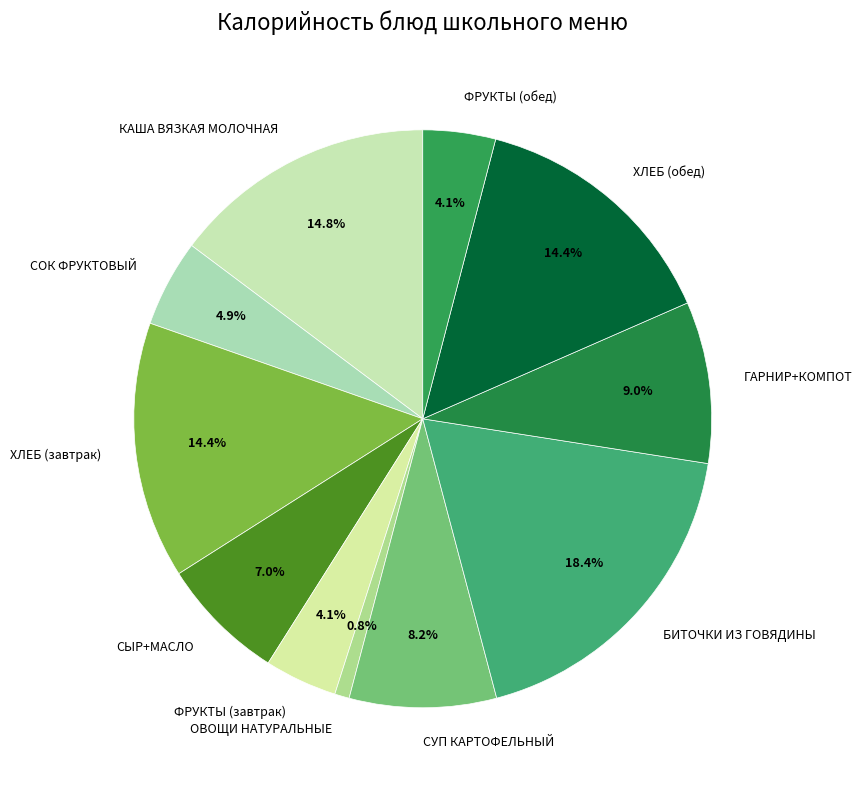

Count the number of slices in the pie.

11